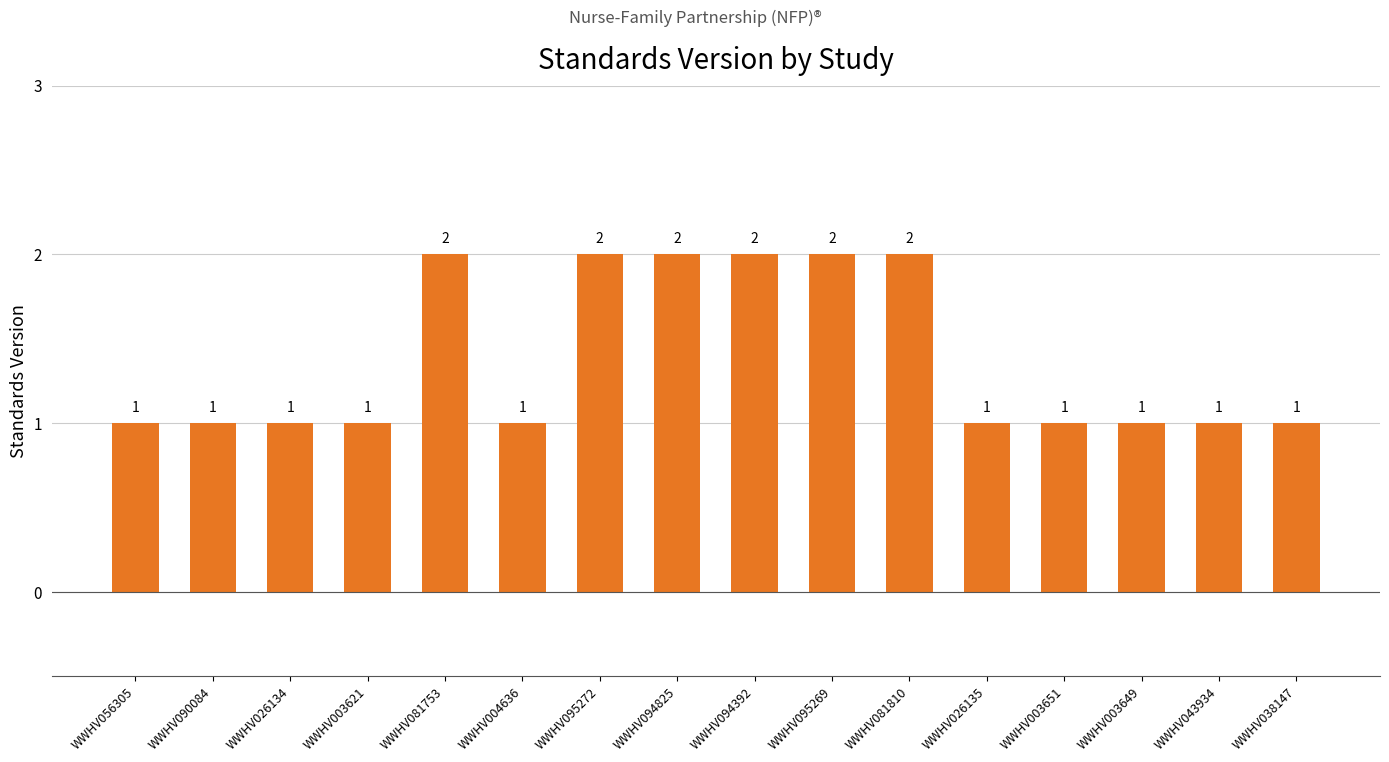

Are the bars horizontal?

No